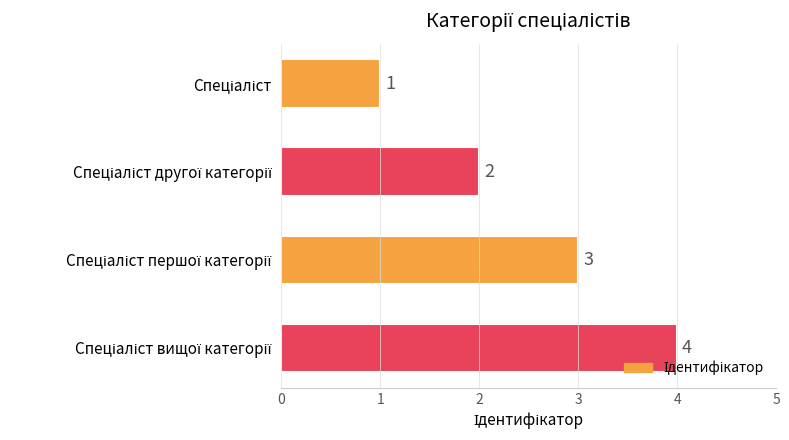

What is the value of the 1st bar from the top?

1